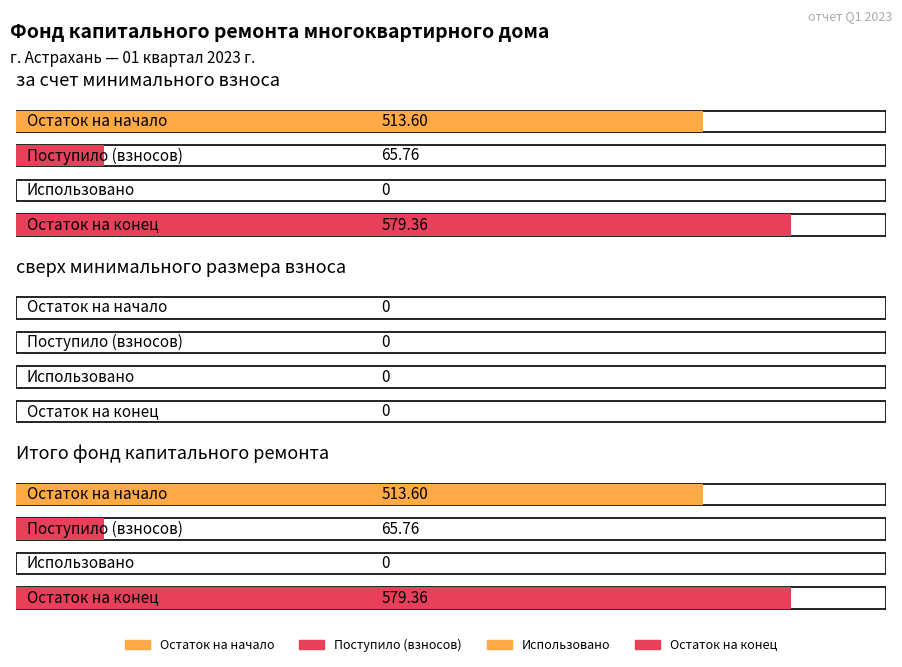

How many groups of bars are there?

3